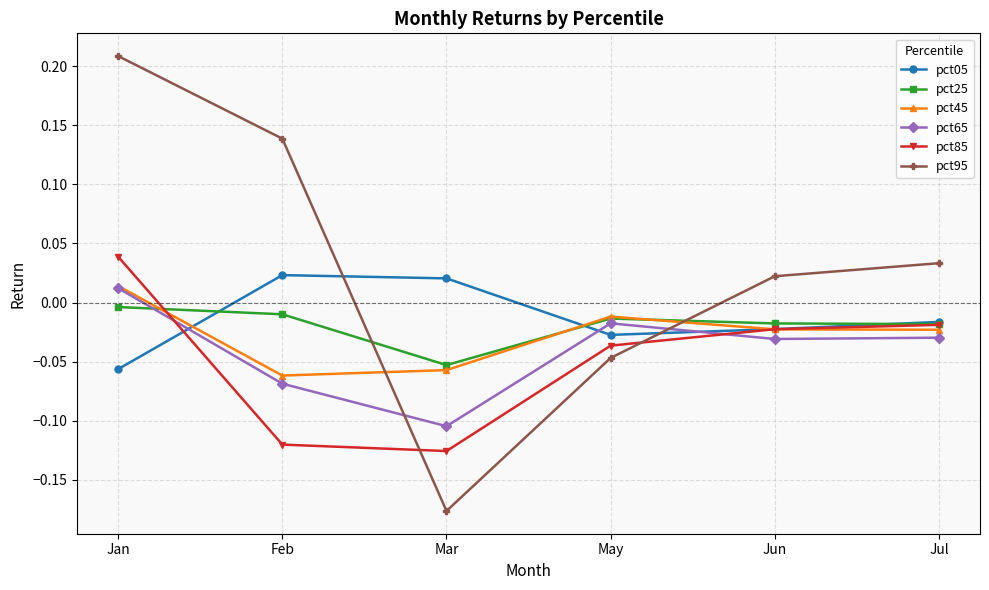

At how many categories does at least one series exceed 0?

5